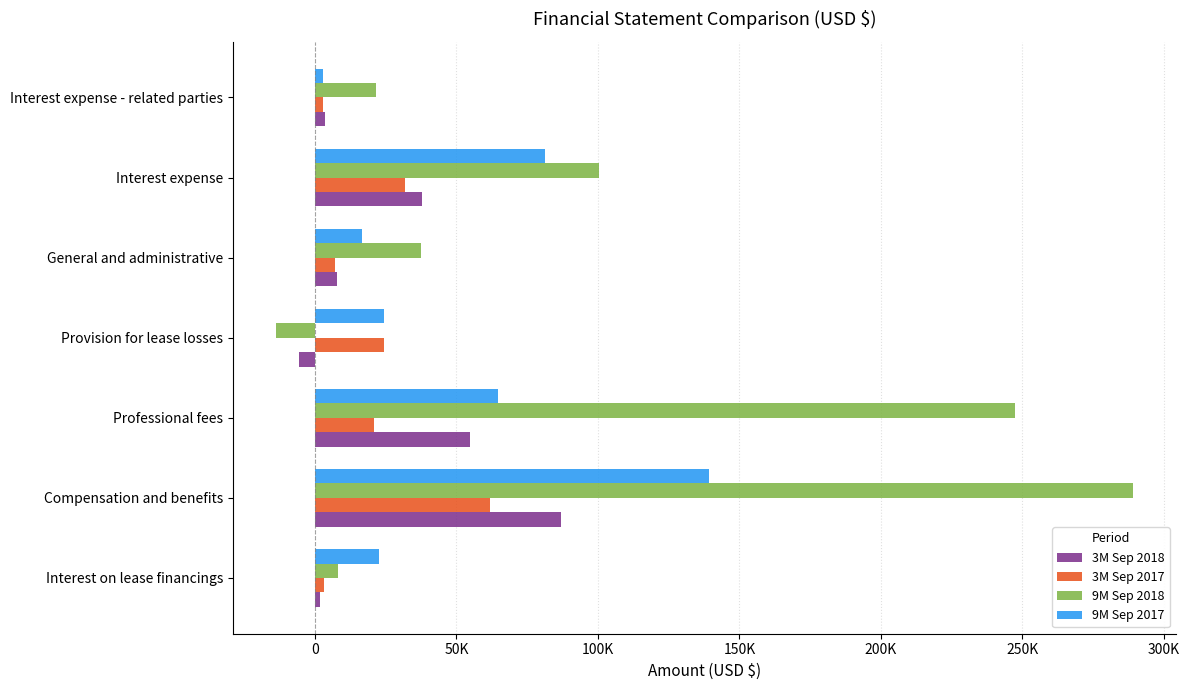

What are all the series names shown in the legend?

3M Sep 2018, 3M Sep 2017, 9M Sep 2018, 9M Sep 2017